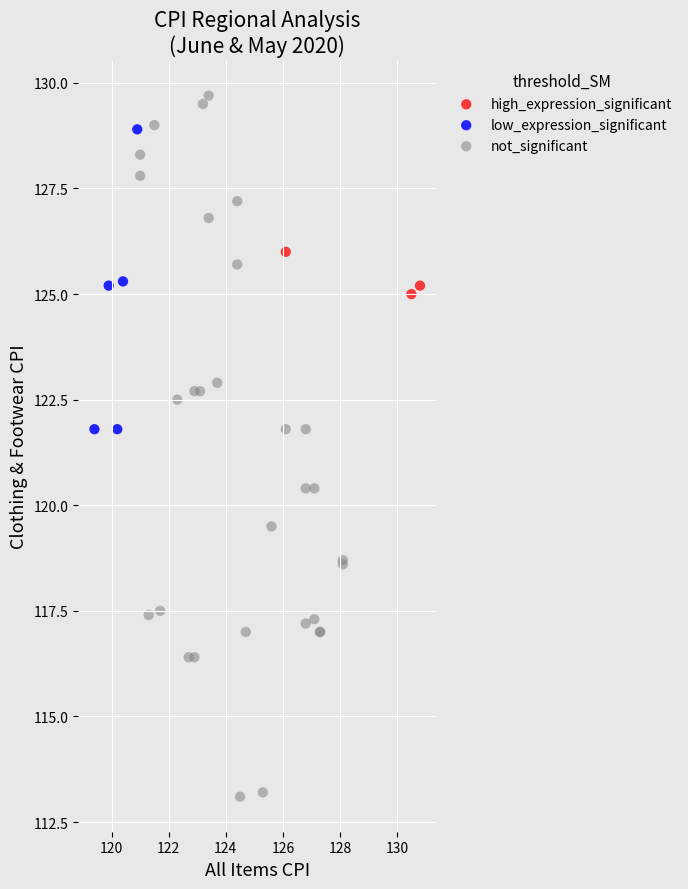

Which series has the widest spread of Y values?

not_significant